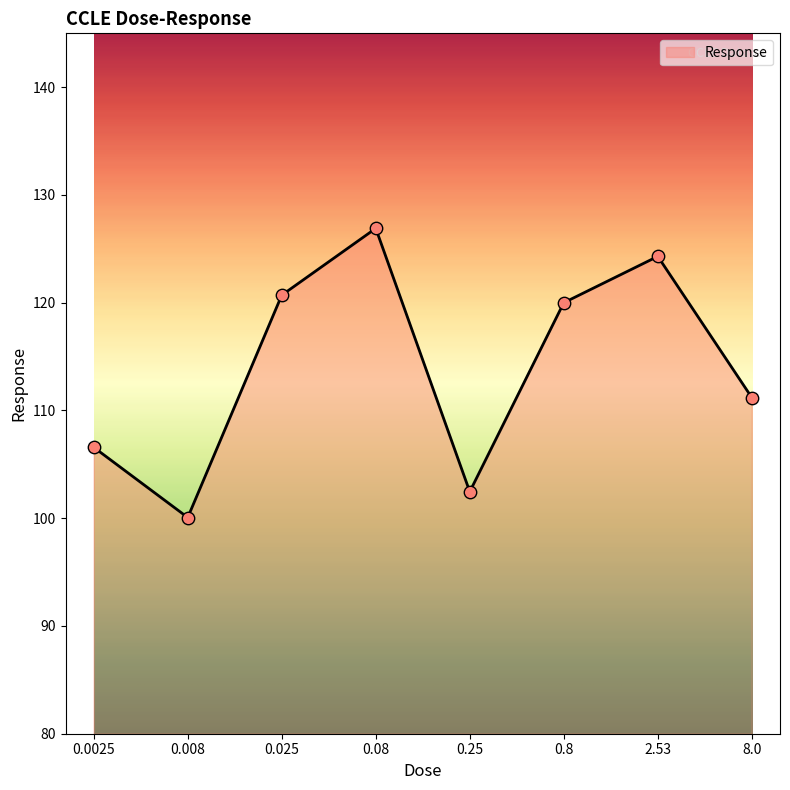

What is the change in value from 0.25 to 2.53?

+21.8